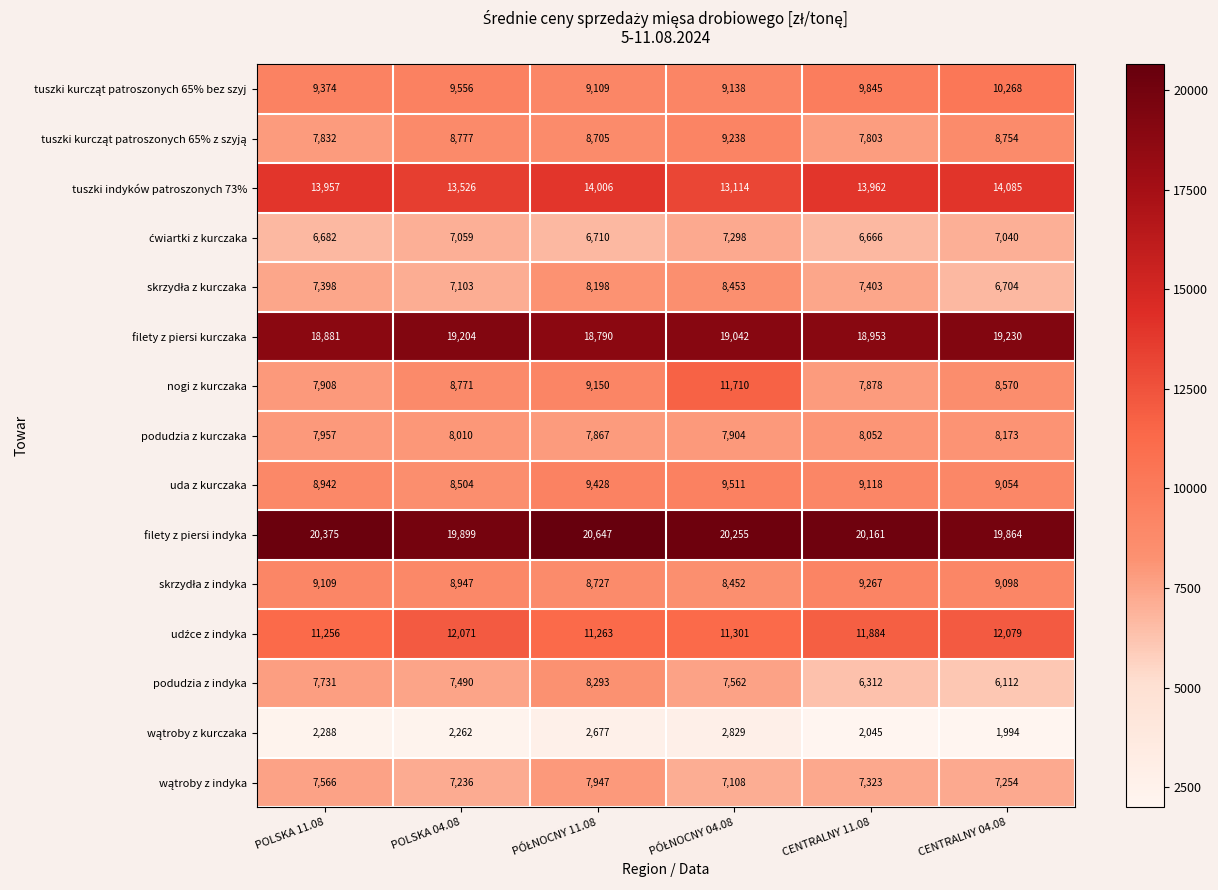

Is it true that filety z piersi kurczaka equals 11115 at POLSKA 11.08?

False